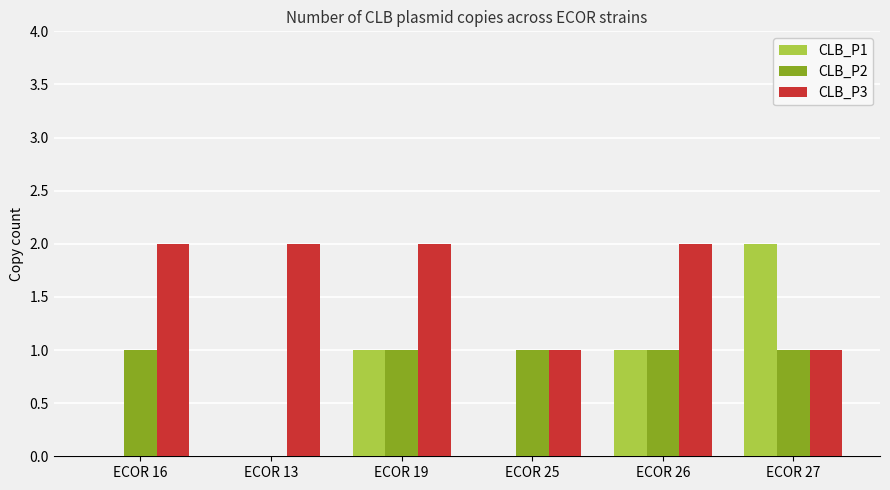

True or false: CLB_P2 has a value of 1 at ECOR 19.

True